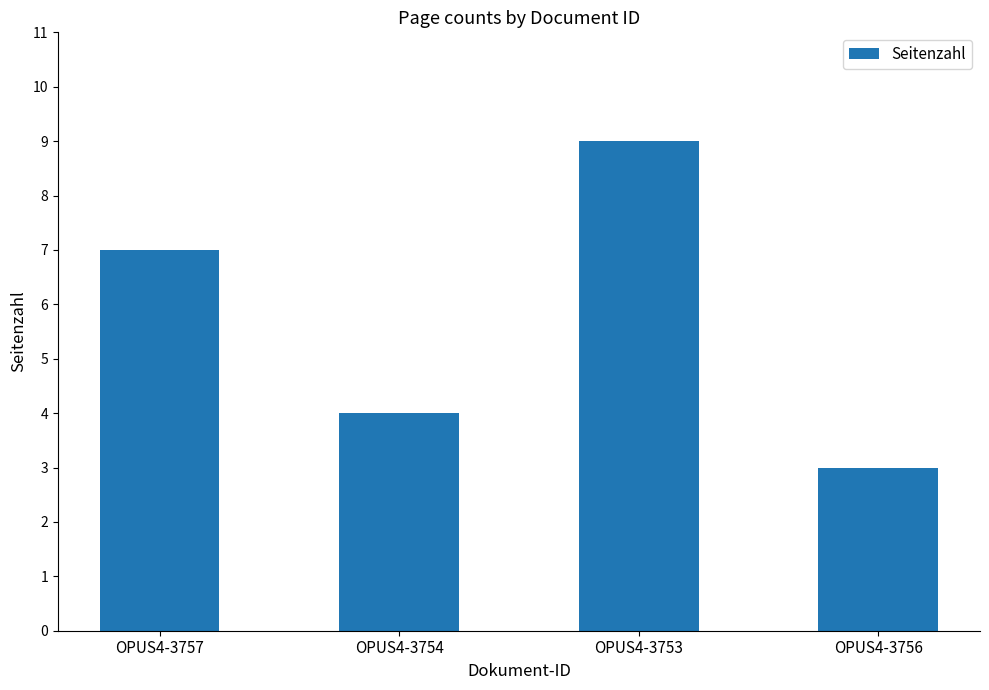

What is the sum of all values?

23